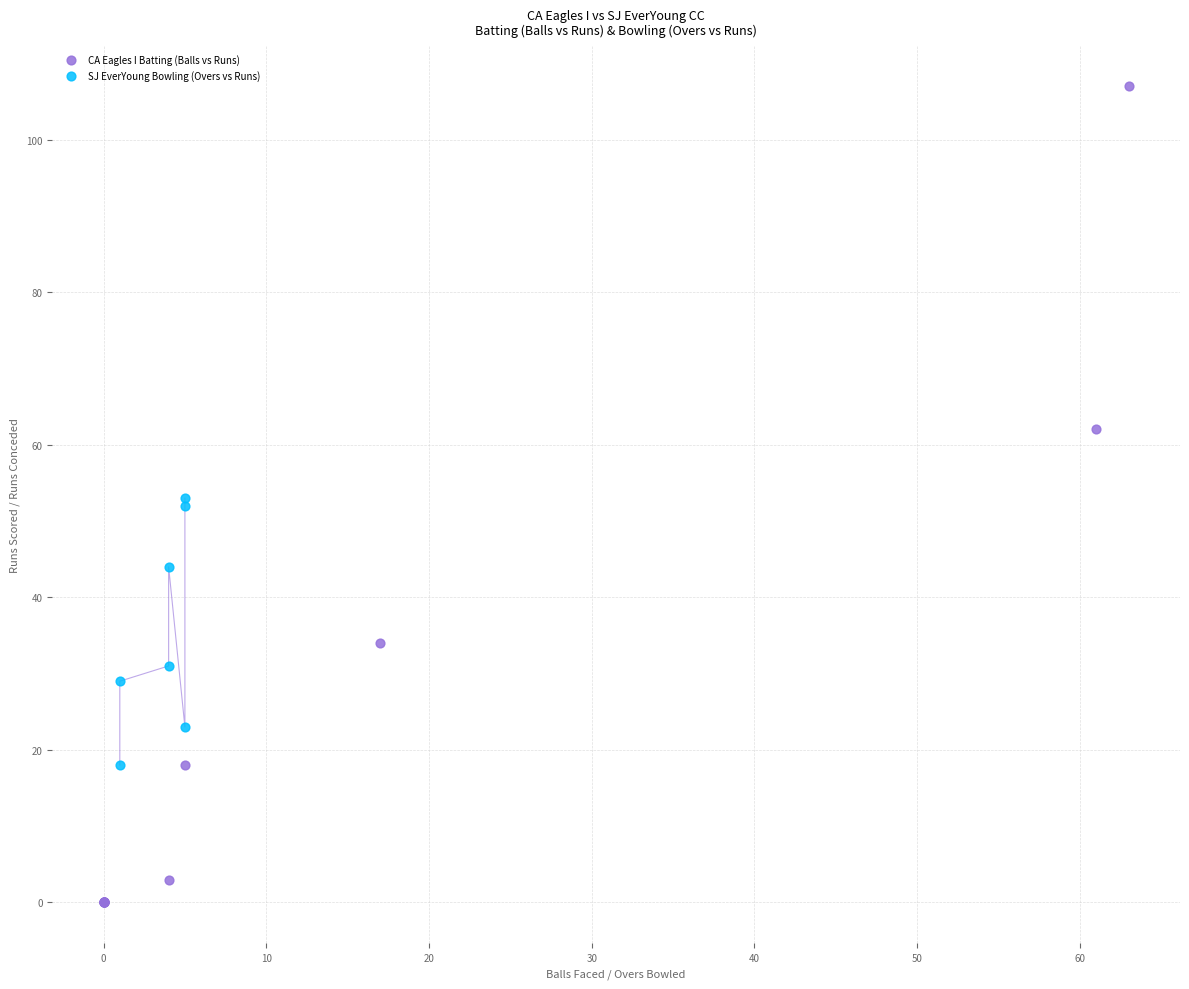

Which series has the largest Y range (max minus min)?

CA Eagles I Batting (Balls vs Runs)